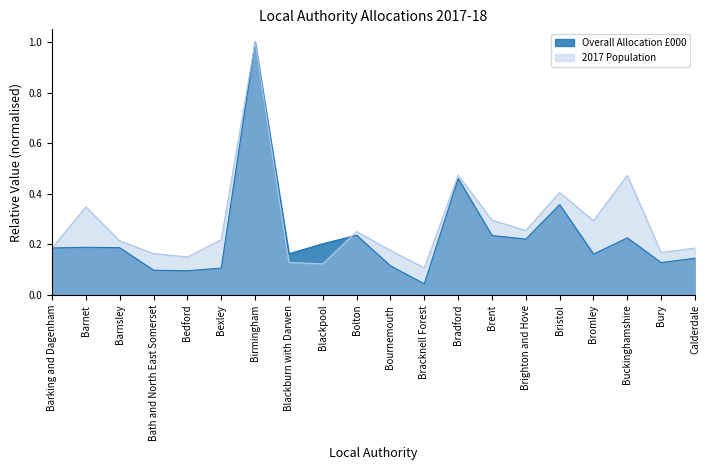

At which label is 2017 Population closest to 0?

Bracknell Forest